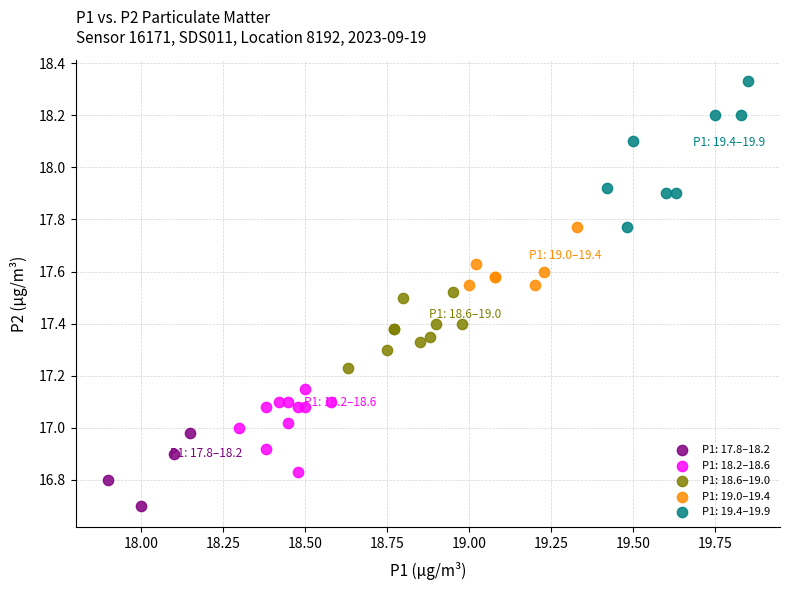

Which series reaches the maximum Y coordinate?

P1: 19.4–19.9